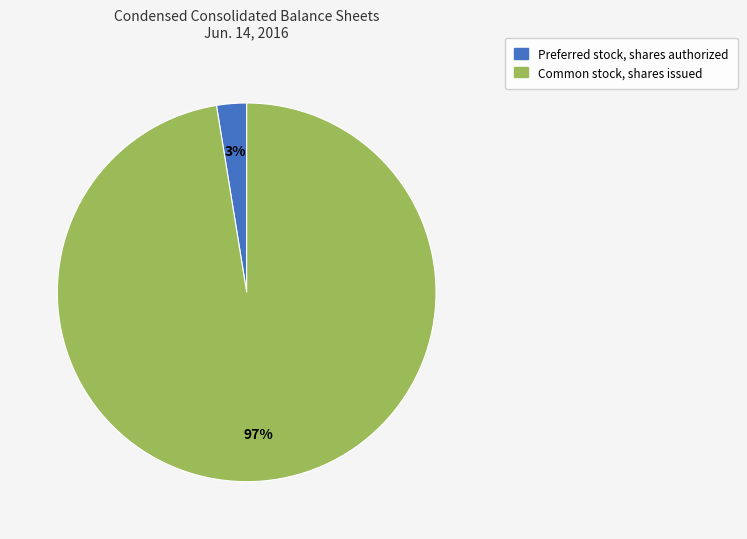

To the nearest percent, what is the average slice percentage?

50%